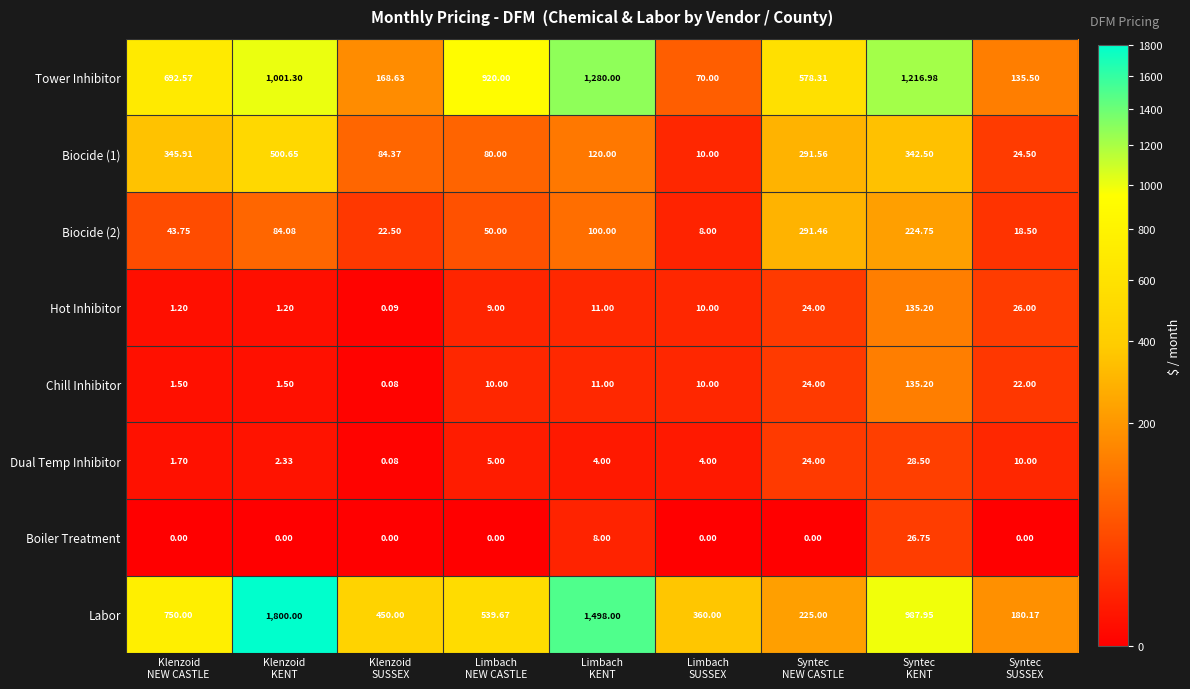

How many data points does each series have?

9